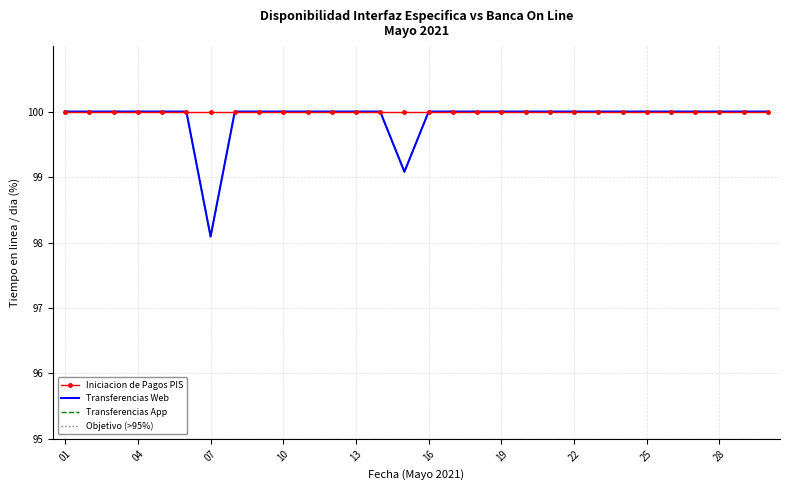

True or false: Transferencias App and Transferencias Web intersect in this chart.

False